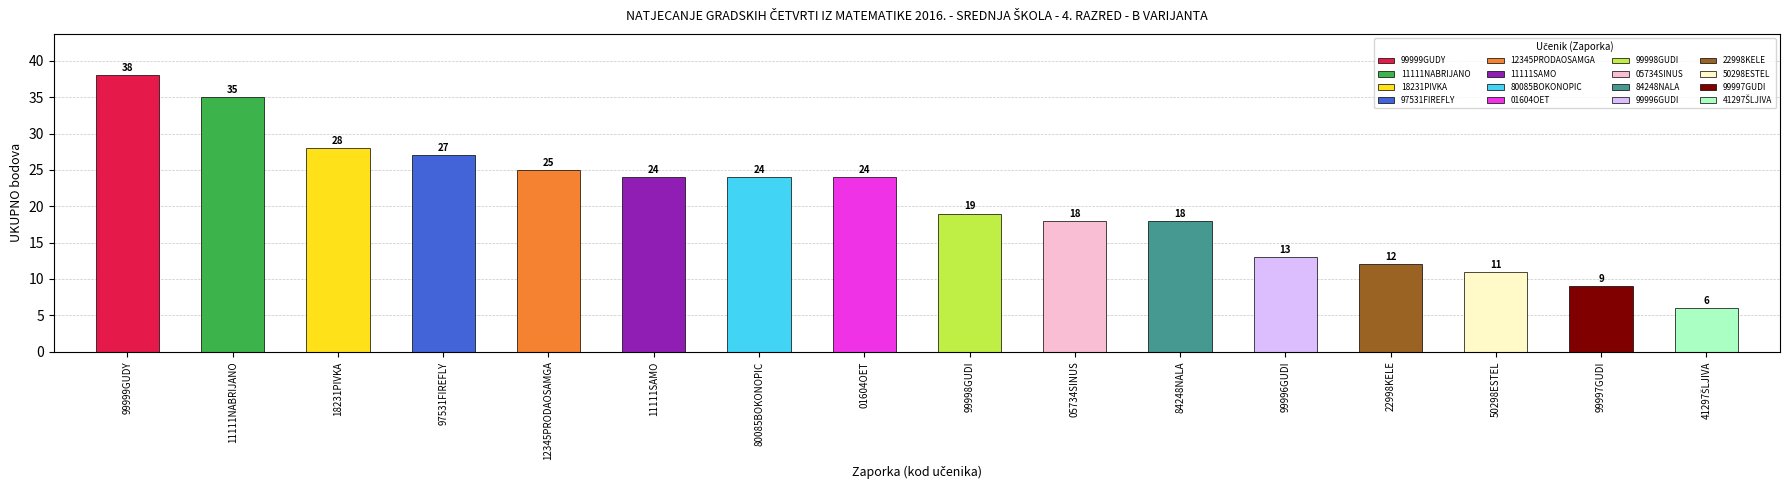

The chart shows a value of 9 at 99997GUDI. True or false?

True